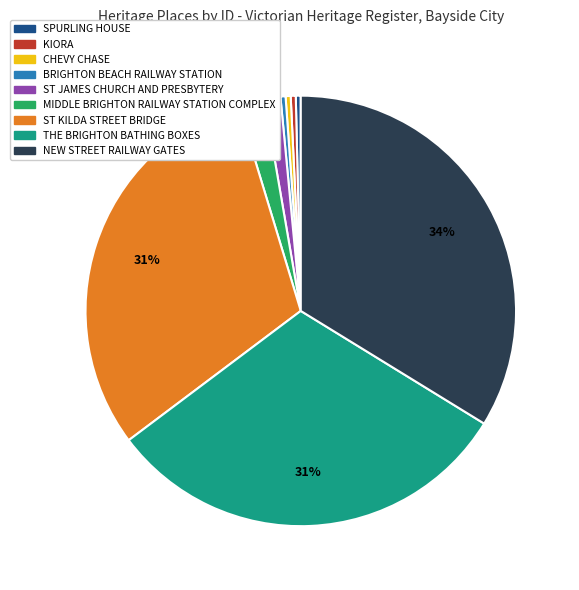

Is it true that ST JAMES CHURCH AND PRESBYTERY is 1% of the pie?

True